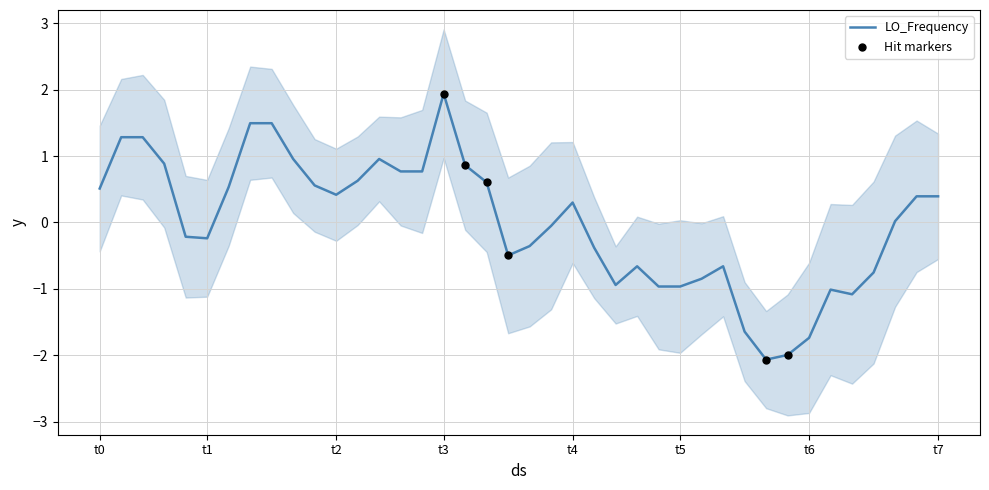

Between t7 and 16, which is larger?

16